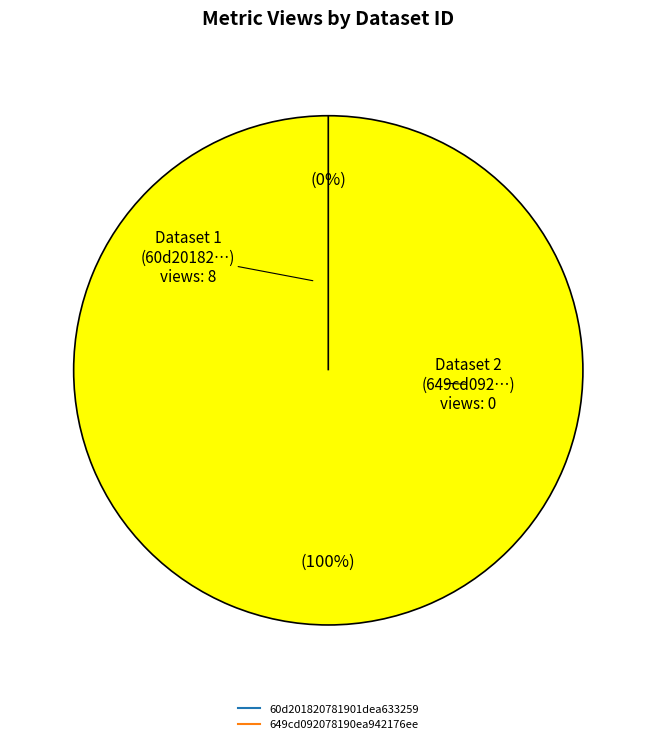

To the nearest percent, what is the combined percentage of 60d201820781901dea633259 and 649cd092078190ea942176ee?

100%